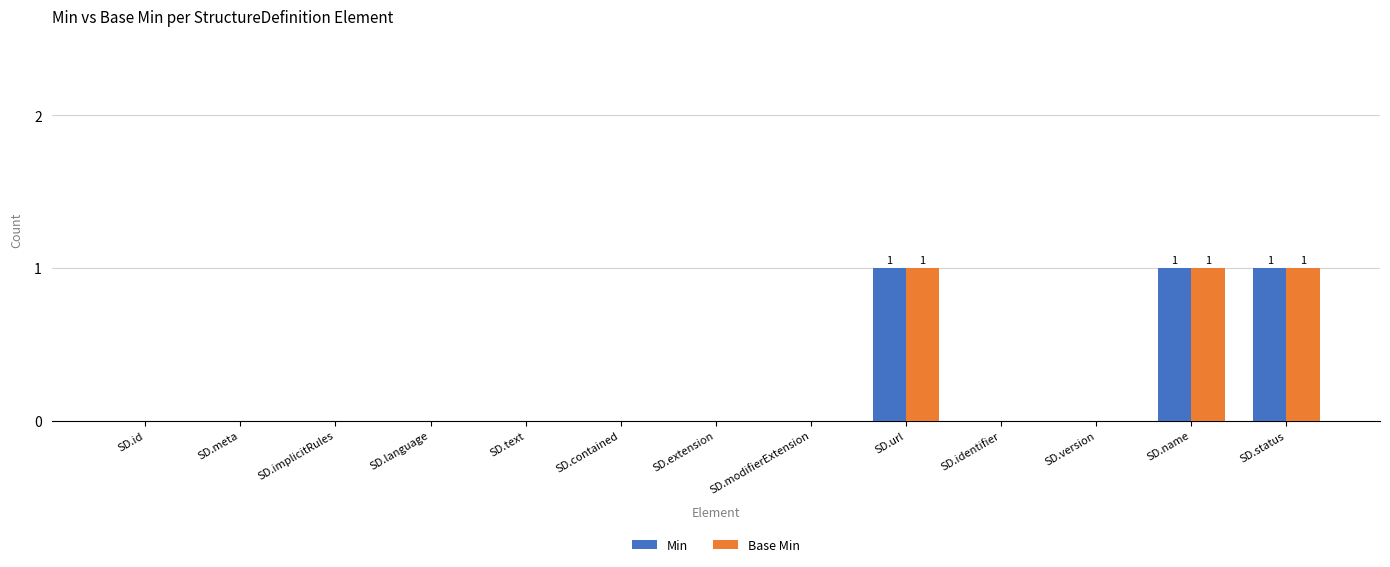

Reading left to right, transcribe all the data shown in this chart.

Min: SD.id=0	SD.meta=0	SD.implicitRules=0	SD.language=0	SD.text=0	SD.contained=0	SD.extension=0	SD.modifierExtension=0	SD.url=1	SD.identifier=0	SD.version=0	SD.name=1	SD.status=1
Base Min: SD.id=0	SD.meta=0	SD.implicitRules=0	SD.language=0	SD.text=0	SD.contained=0	SD.extension=0	SD.modifierExtension=0	SD.url=1	SD.identifier=0	SD.version=0	SD.name=1	SD.status=1